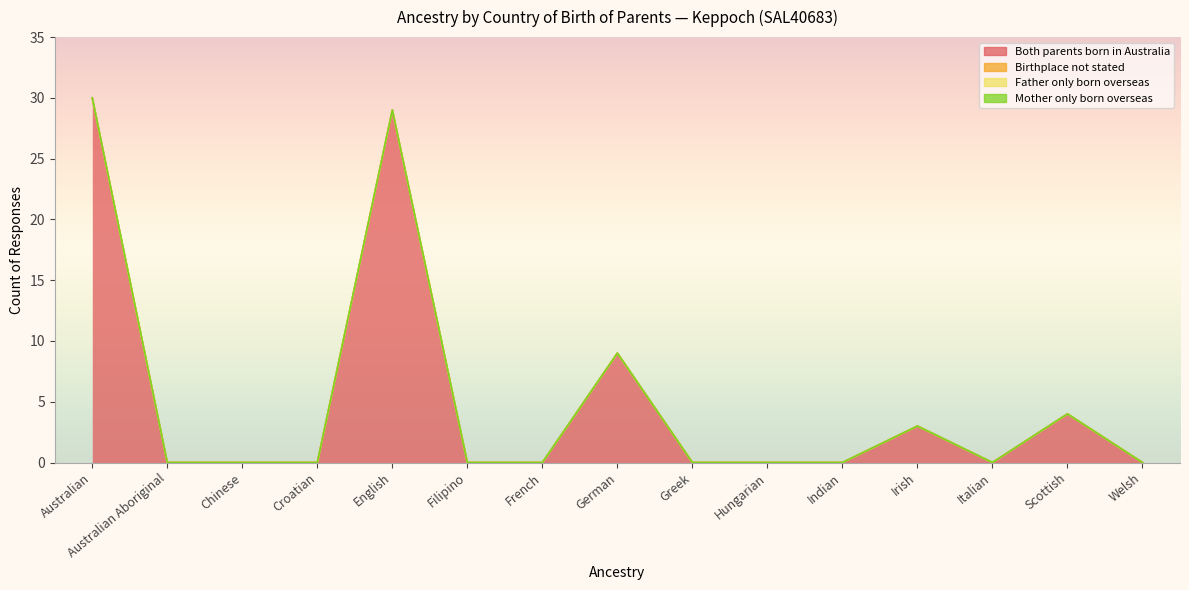

True or false: Mother only born overseas and Both parents born in Australia intersect in this chart.

False